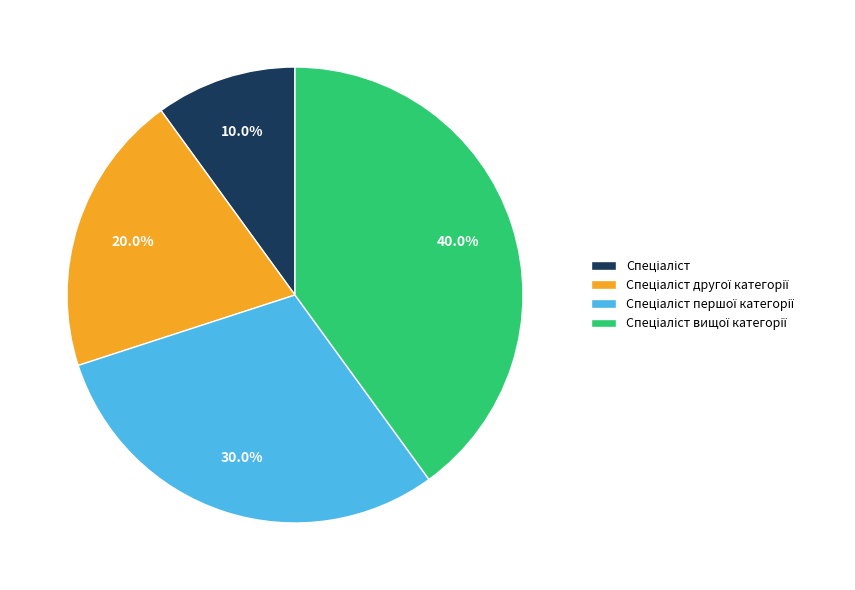

Does any single category account for the majority?

No